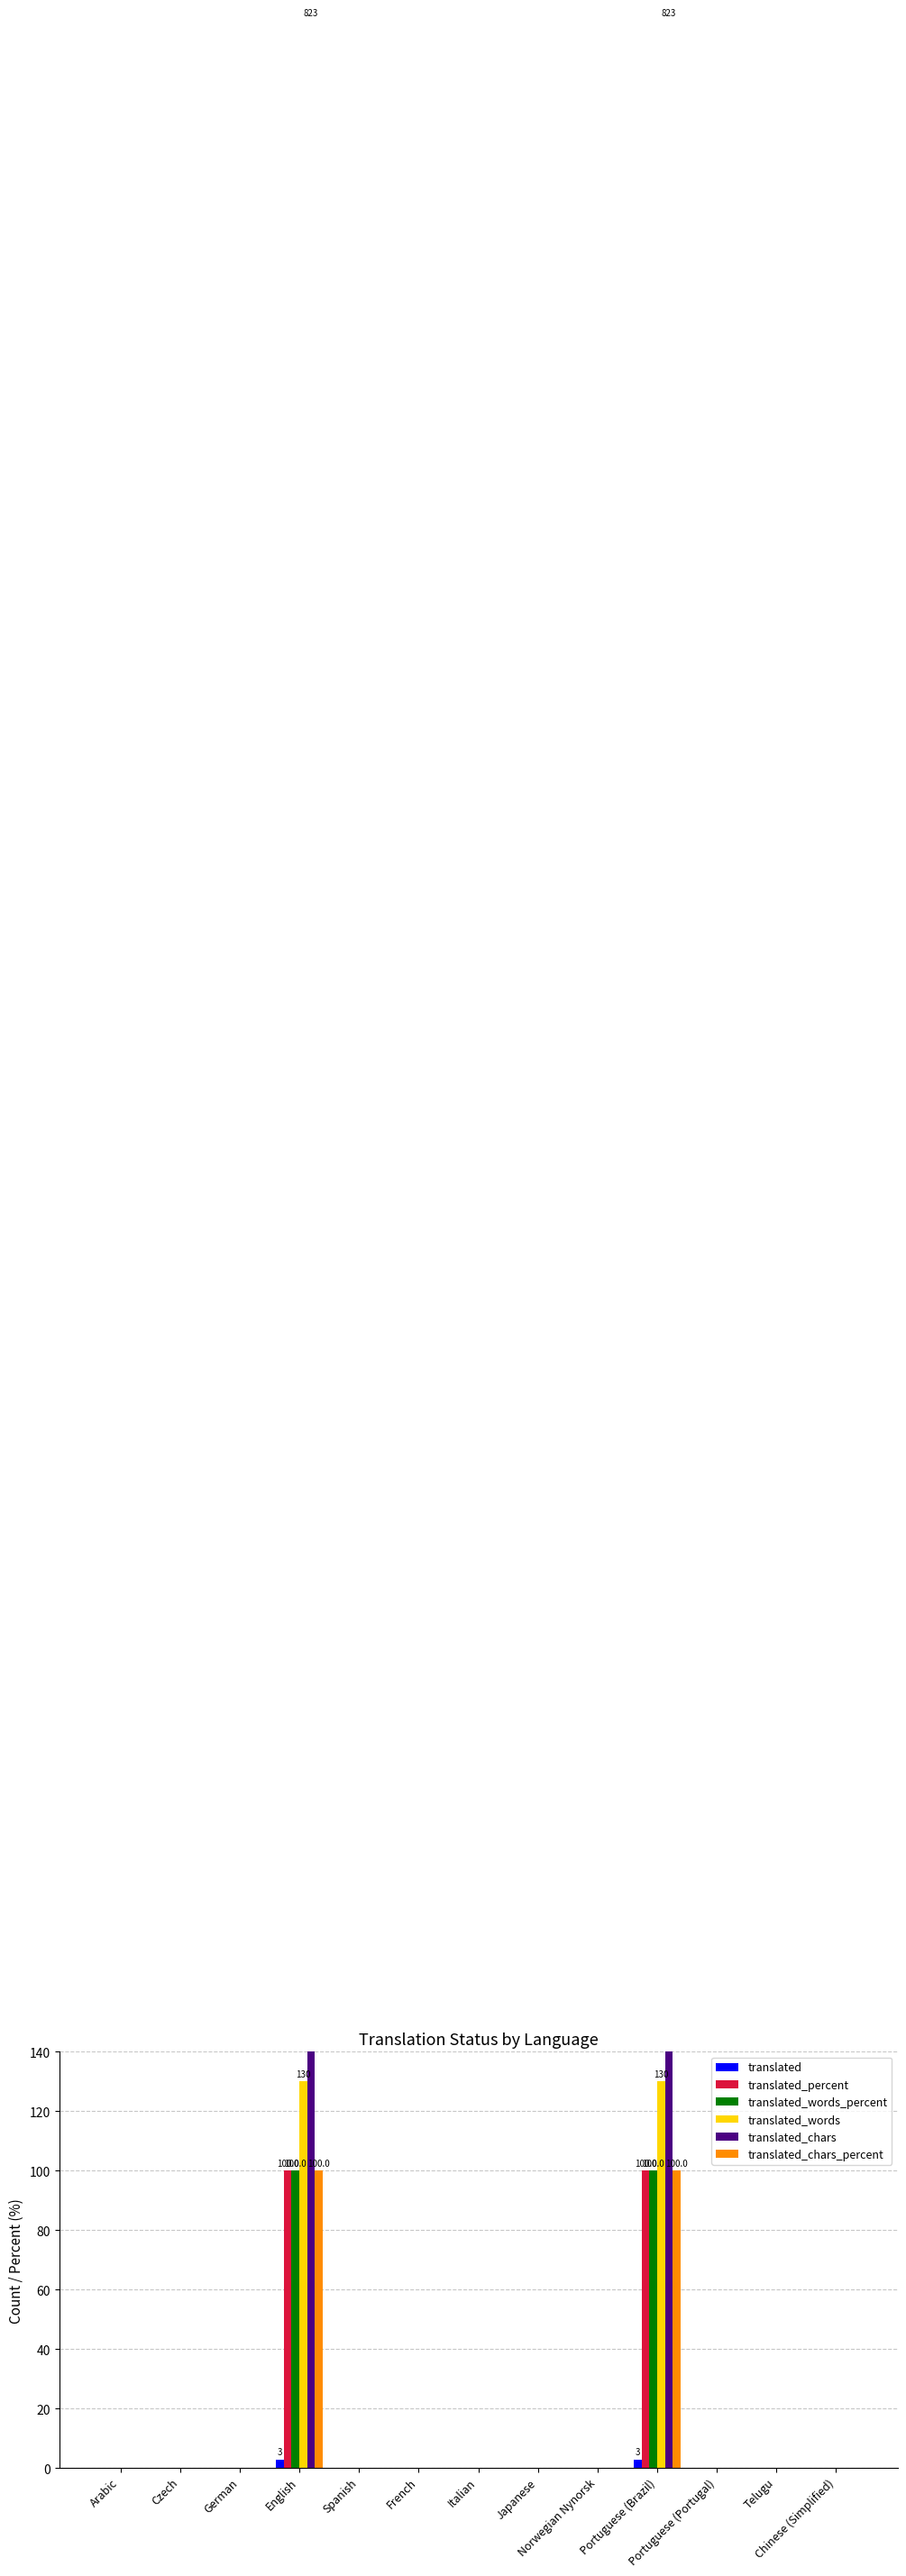

Rank the categories by translated value from highest to lowest.

English, Portuguese (Brazil), Arabic, Czech, German, Spanish, French, Italian, Japanese, Norwegian Nynorsk, Portuguese (Portugal), Telugu, Chinese (Simplified)